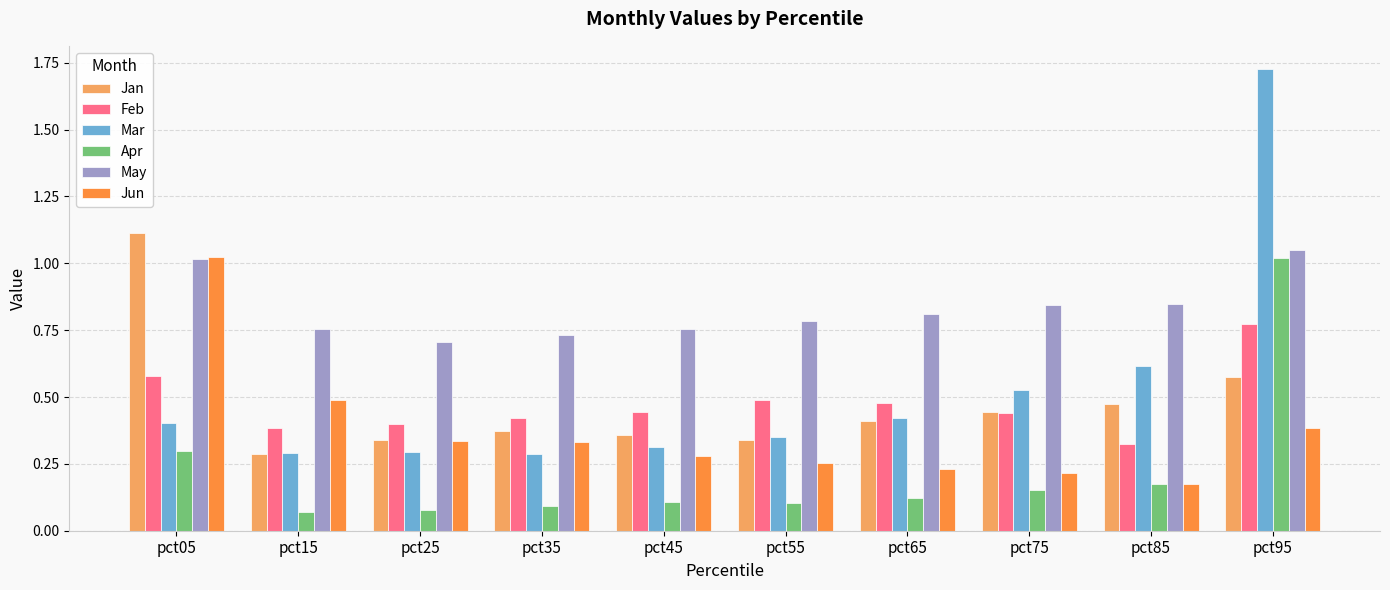

How many categories are shown in the chart?

10